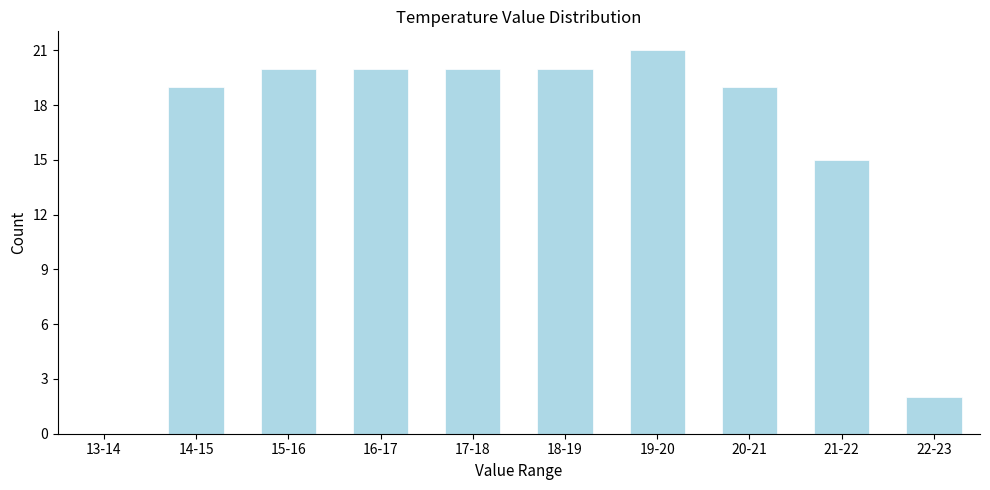

Reading left to right, what are all the values shown in this chart?

13-14=0	14-15=19	15-16=20	16-17=20	17-18=20	18-19=20	19-20=21	20-21=19	21-22=15	22-23=2